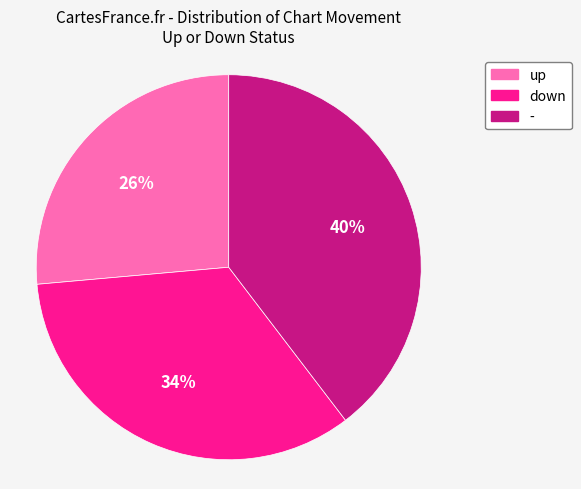

Rank the categories by value from lowest to highest.

up, down, -